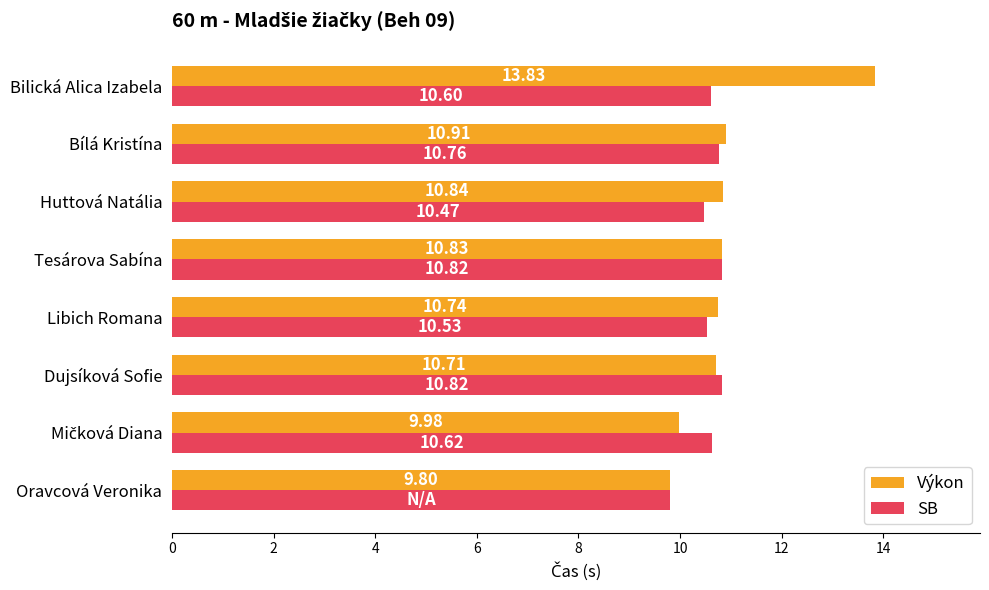

Where is Výkon nearest to the value 11?

Bílá Kristína